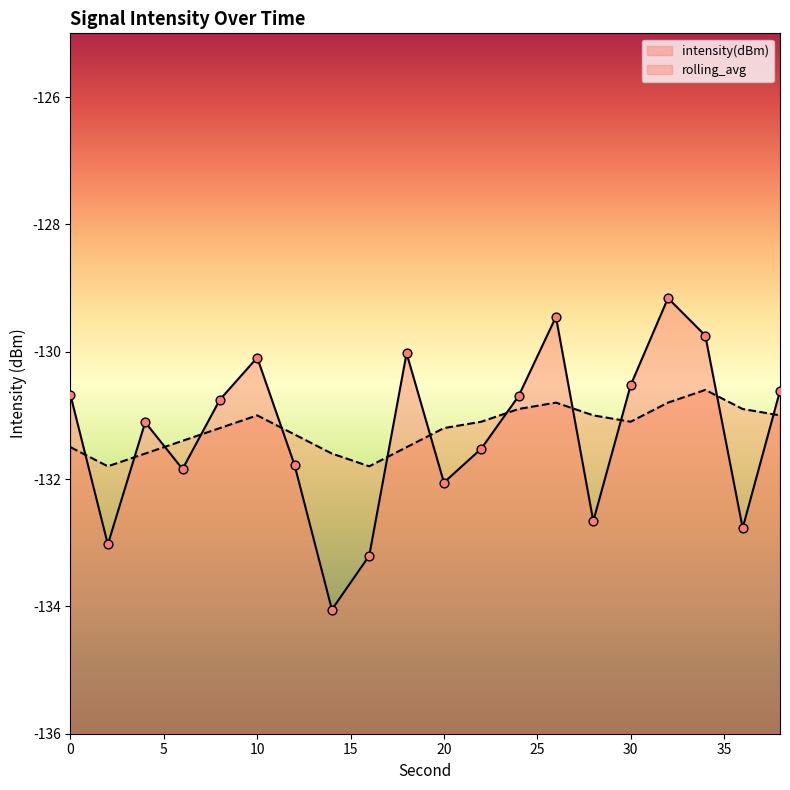

At how many categories does at least one series exceed -132?

20